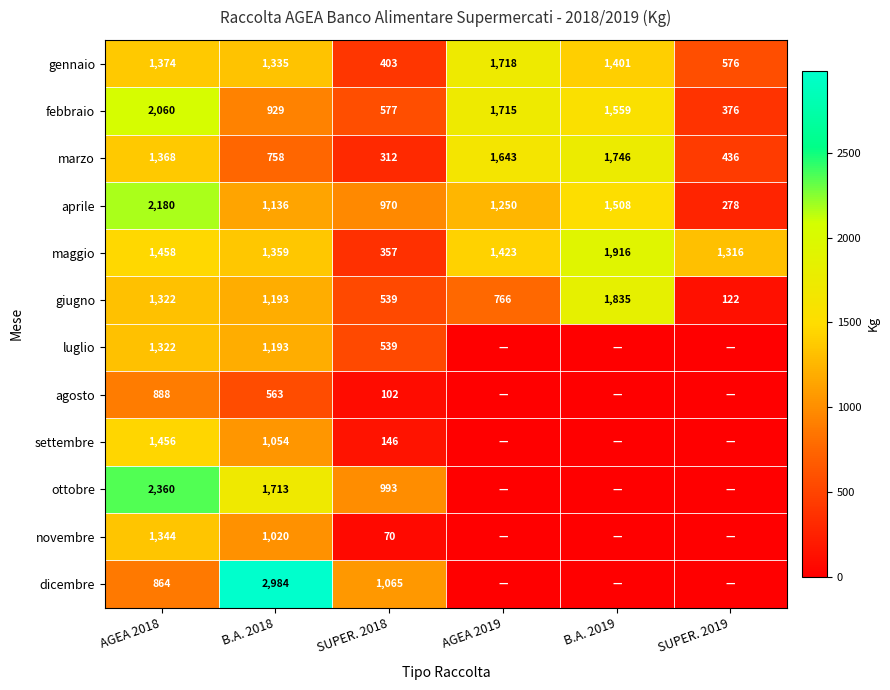

What is the difference between the gennaio values at SUPER. 2019 and AGEA 2019?

1142